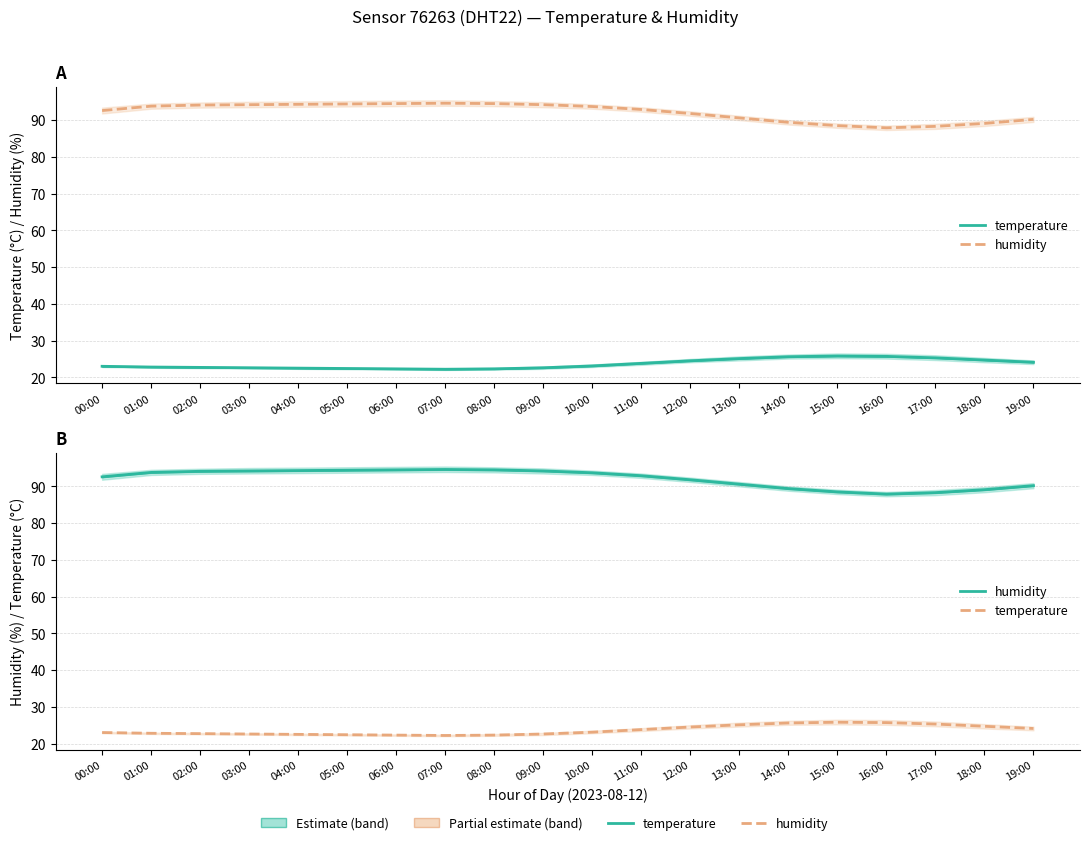

Does the chart have visible grid lines?

Yes